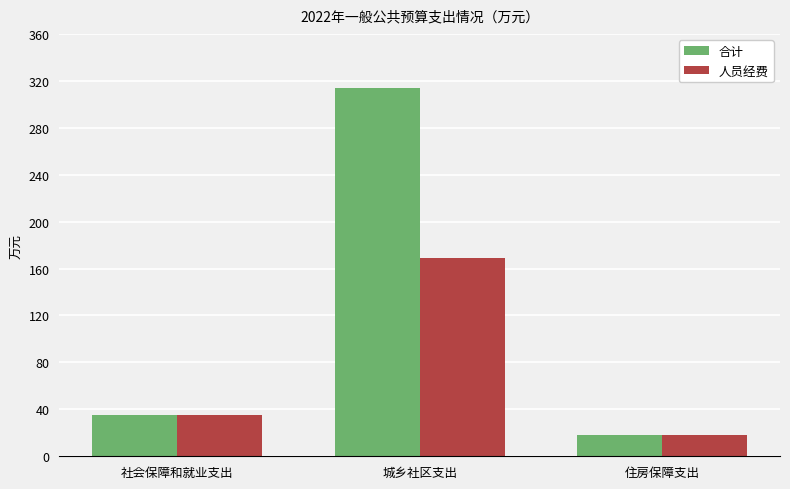

What position from the left is 住房保障支出?

3